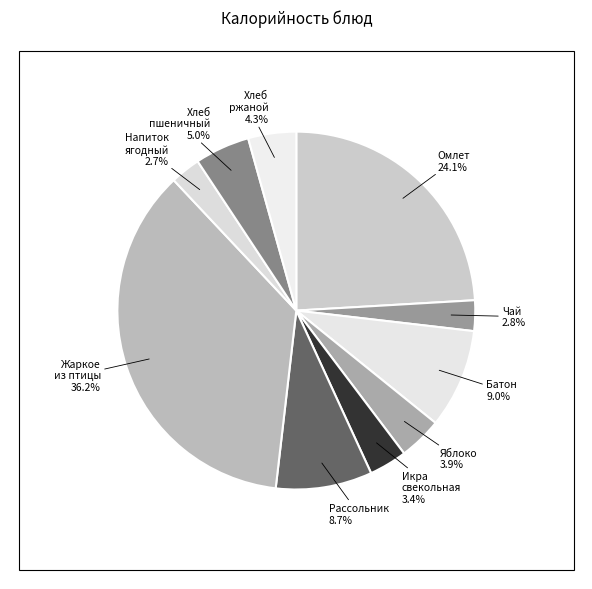

Count the number of slices in the pie.

10